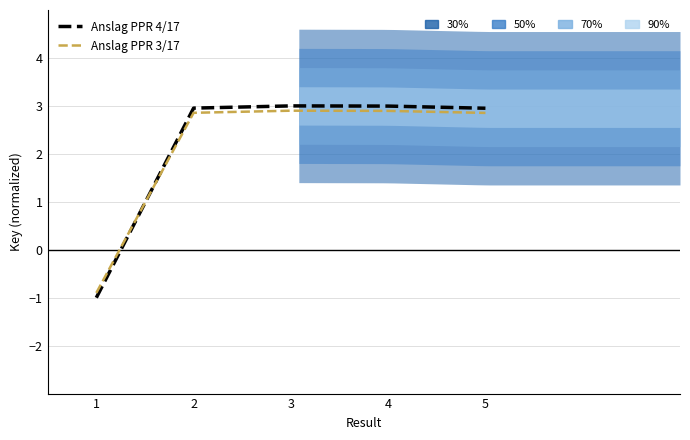

How many values in the Anslag PPR 3/17 series are below 2?

1